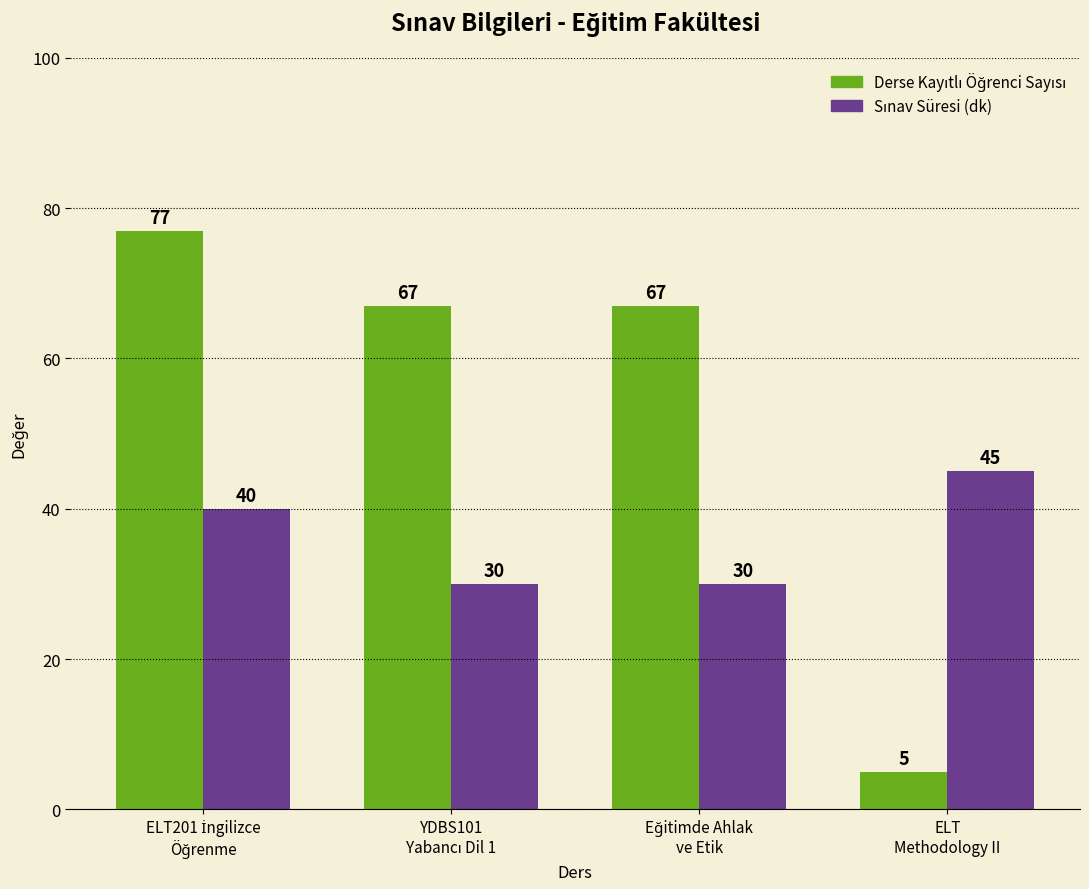

What is the minimum value shown in the chart?

5